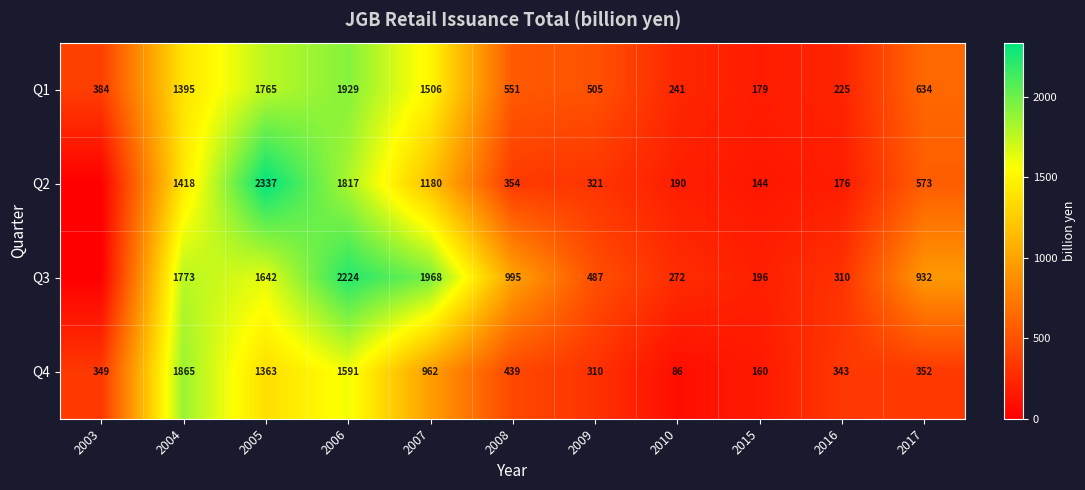

What is the difference between the maximum and second lowest values in the Q4 series?

1705